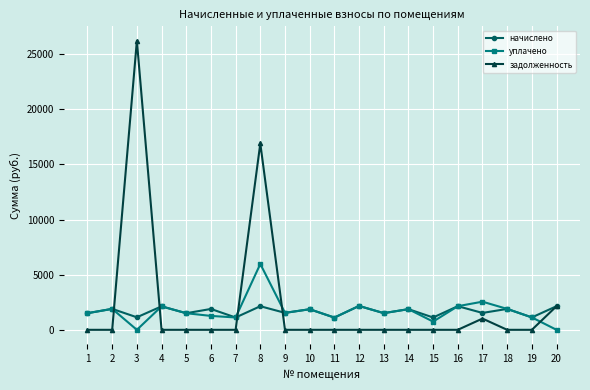

What are all the series names shown in the legend?

начислено, уплачено, задолженность